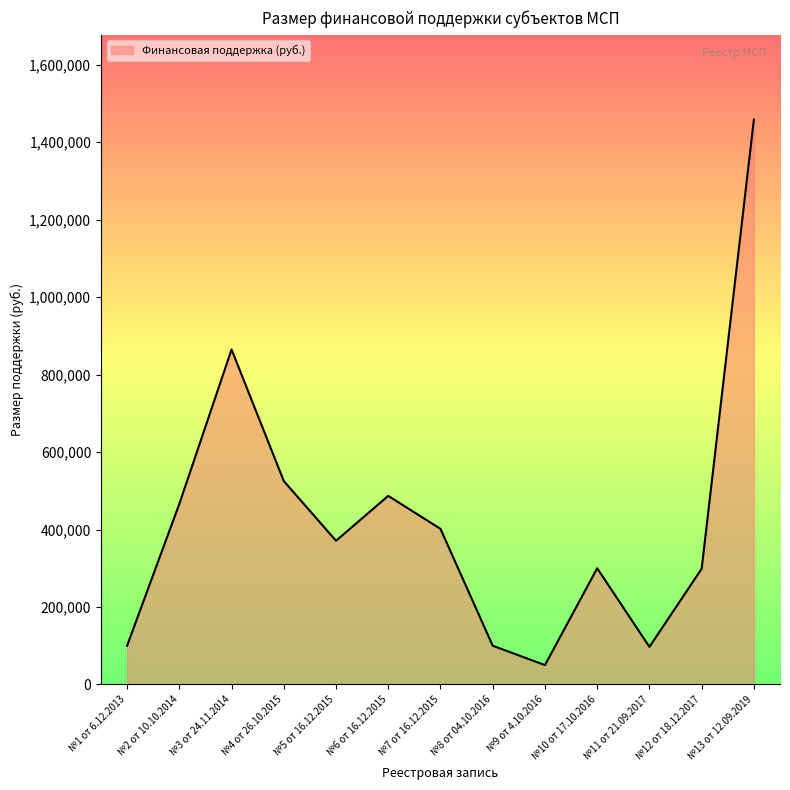

True or false: the data shows 50000.0 at №9 от 4.10.2016.

True